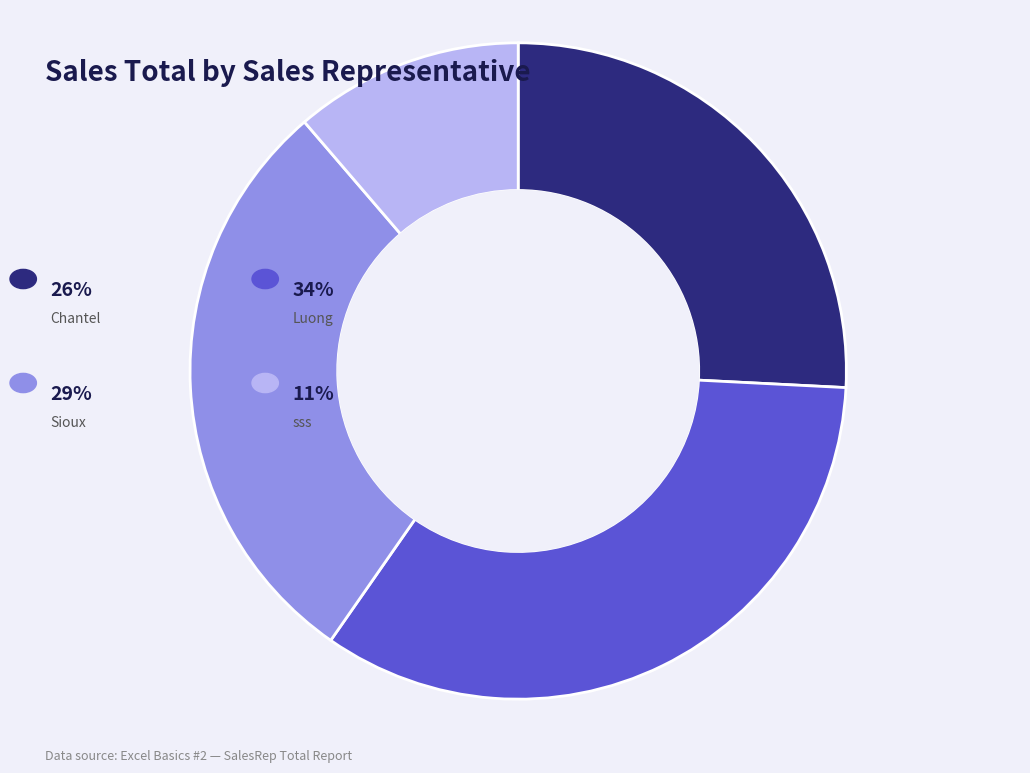

Is there any slice that represents more than half of the pie?

No